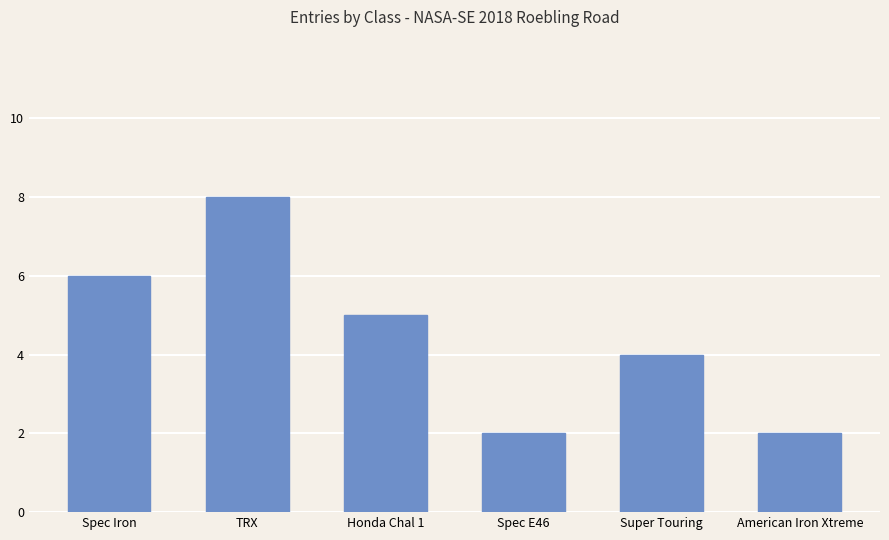

Reading left to right, what are all the values shown in this chart?

6	8	5	2	4	2